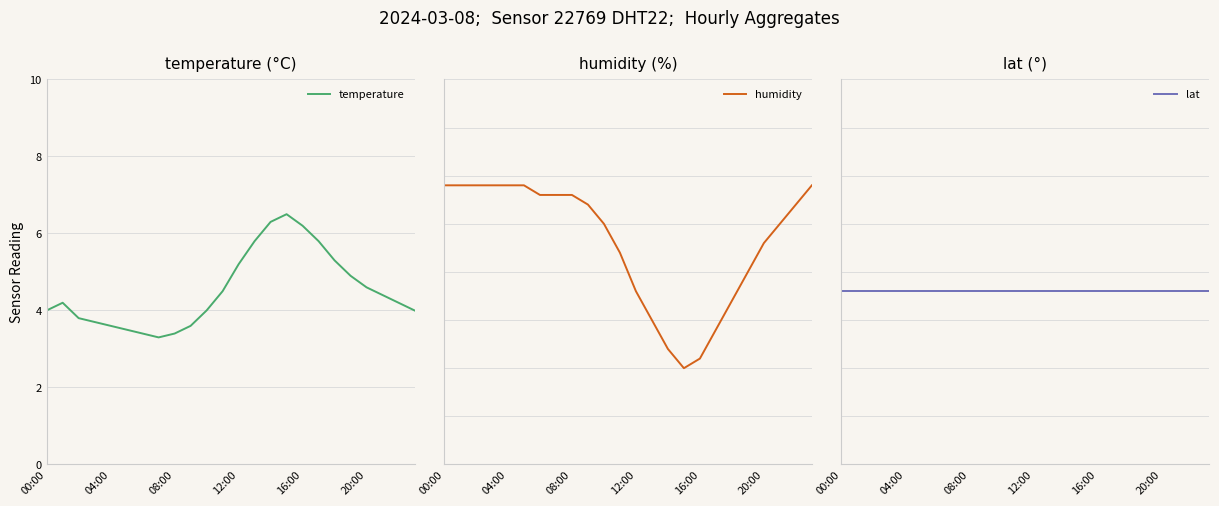

What is the minimum value shown in the chart?

3.3